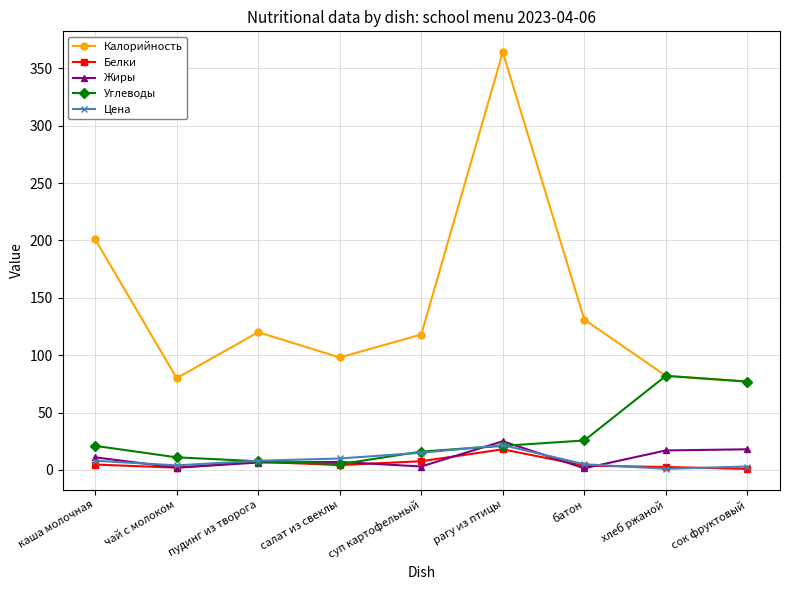

What is the label of the 3rd point from the left?

пудинг из творога